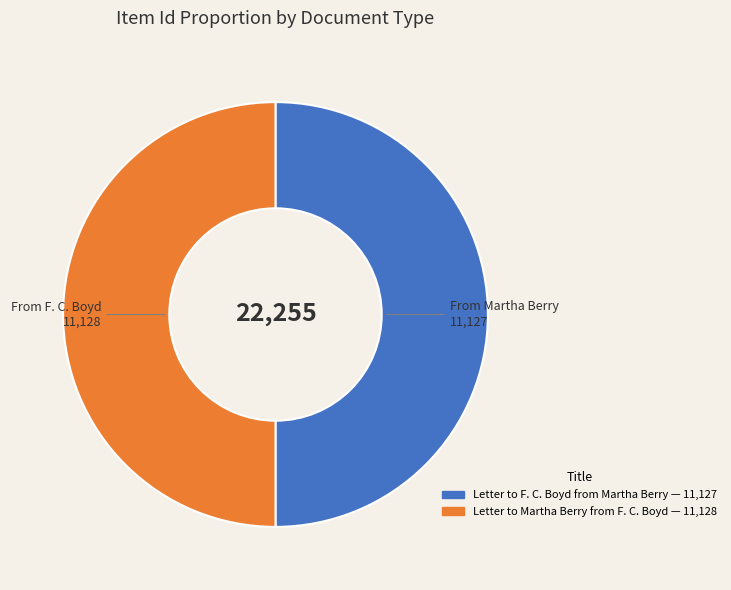

How many segments does this pie chart have?

2